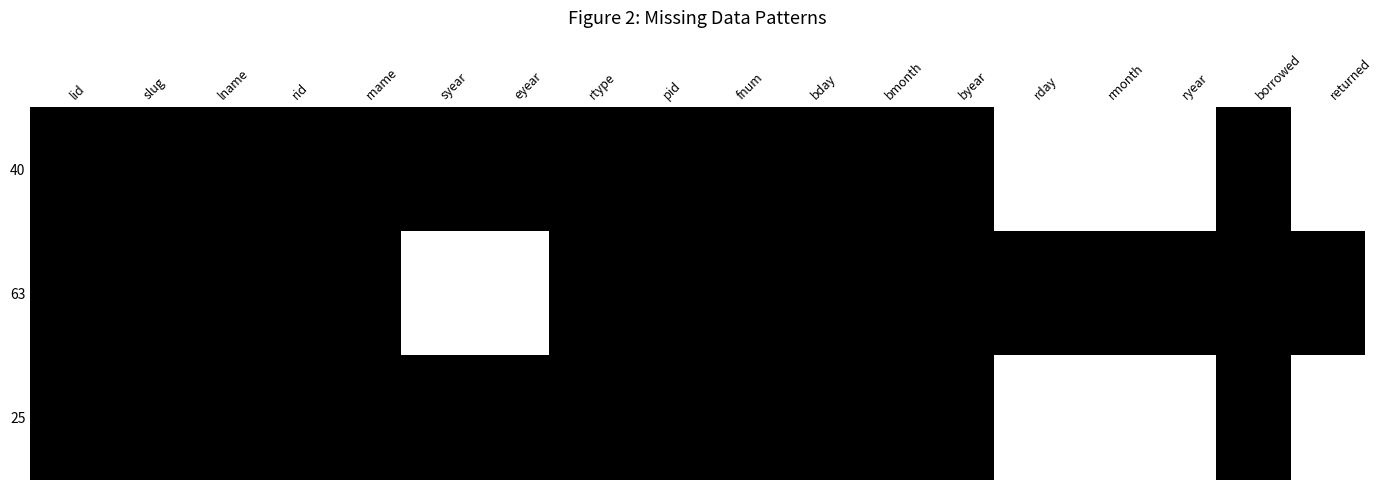

Reading left to right, transcribe all the data shown in this chart.

40: lid=1	slug=1	lname=1	rid=1	rname=1	syear=1	eyear=1	rtype=1	pid=1	fnum=1	bday=1	bmonth=1	byear=1	rday=0	rmonth=0	ryear=0	borrowed=1	returned=0
63: lid=1	slug=1	lname=1	rid=1	rname=1	syear=0	eyear=0	rtype=1	pid=1	fnum=1	bday=1	bmonth=1	byear=1	rday=1	rmonth=1	ryear=1	borrowed=1	returned=1
25: lid=1	slug=1	lname=1	rid=1	rname=1	syear=1	eyear=1	rtype=1	pid=1	fnum=1	bday=1	bmonth=1	byear=1	rday=0	rmonth=0	ryear=0	borrowed=1	returned=0